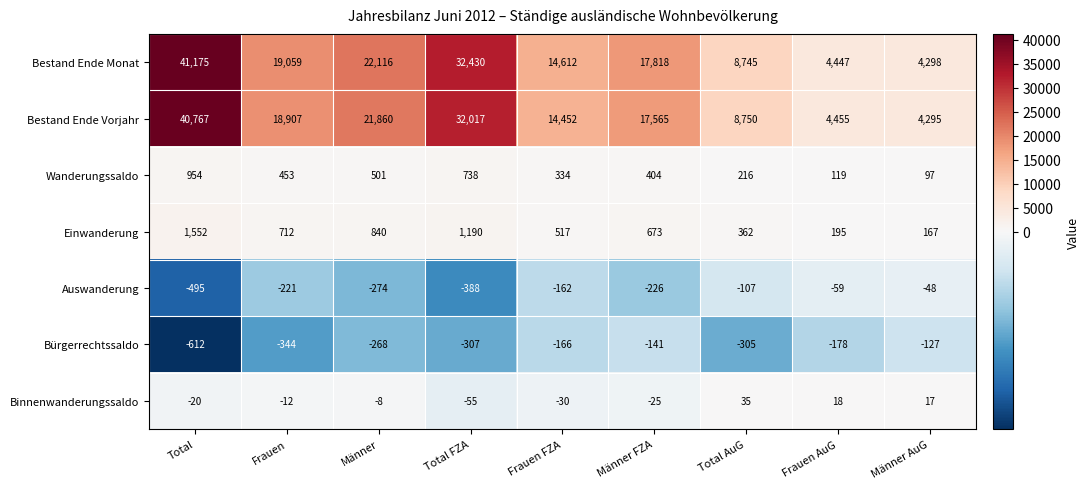

Where is Binnenwanderungssaldo nearest to the value -10?

Frauen